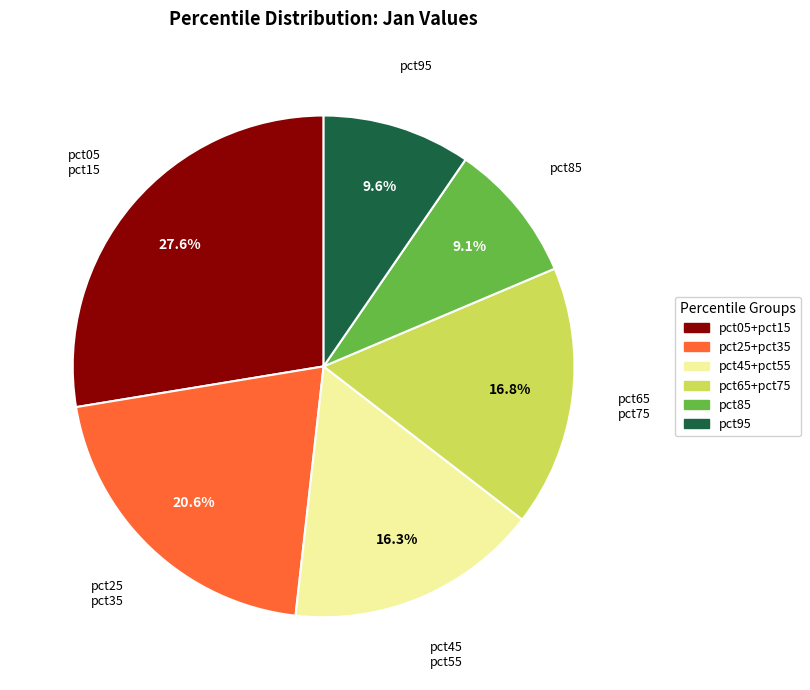

Is there any slice that represents more than half of the pie?

No